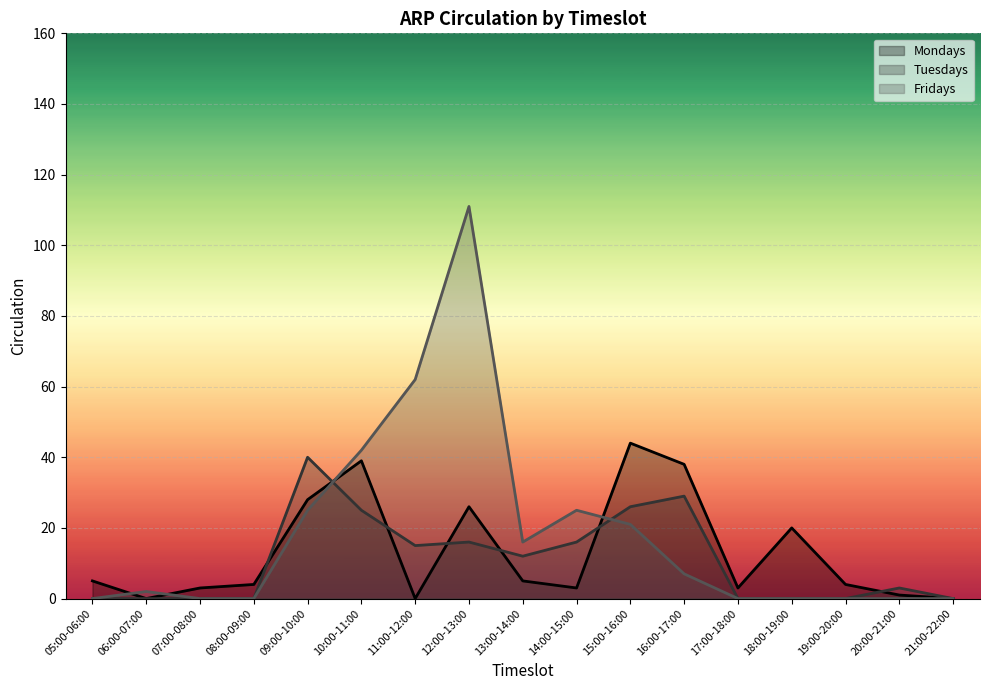

What is the label of the 8th point from the left?

12:00-13:00